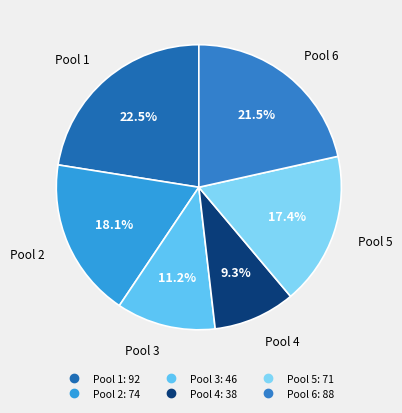

True or false: Pool 3 accounts for 23% of the total.

False